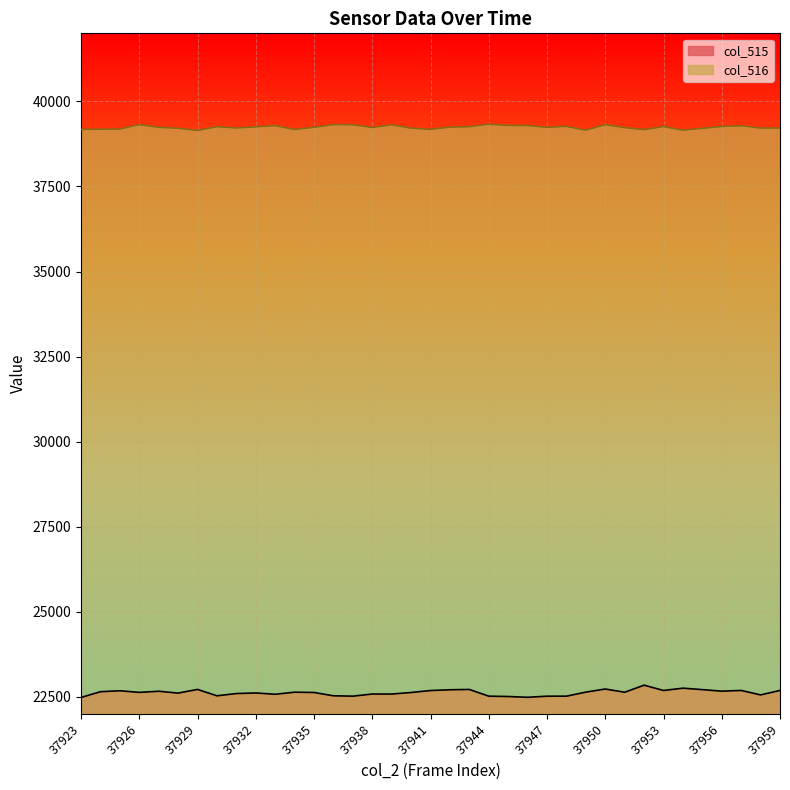

What is the value of the col_515 point at the 5th from the left?

22668